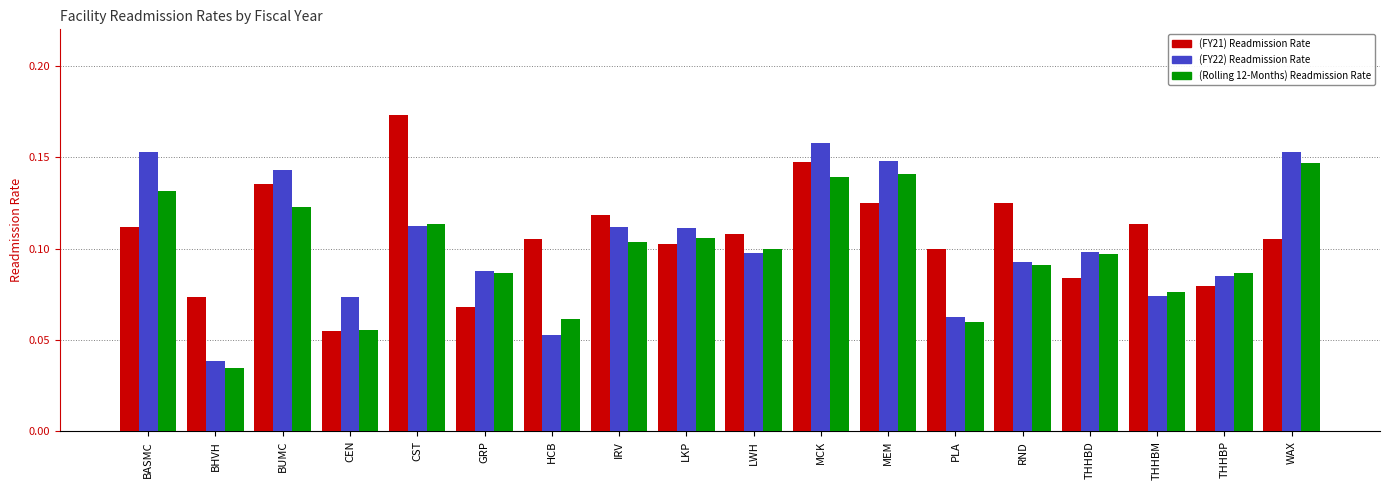

How many bars are there in total?

54